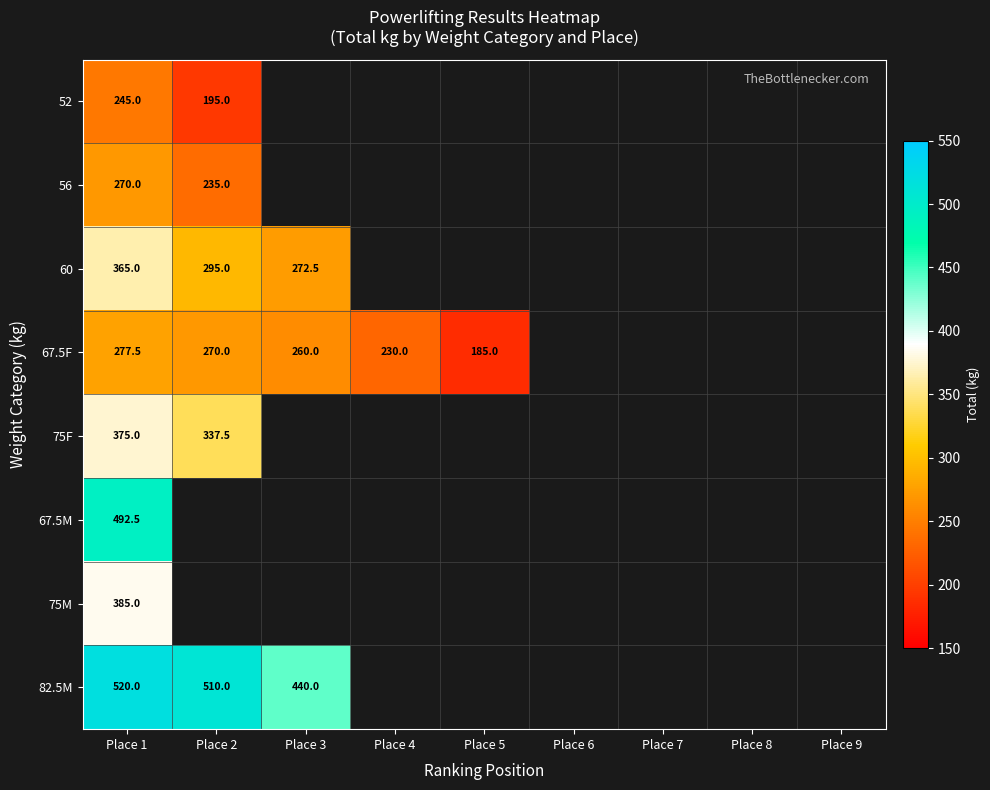

The 52 series shows 95.6 at Place 2. True or false?

False